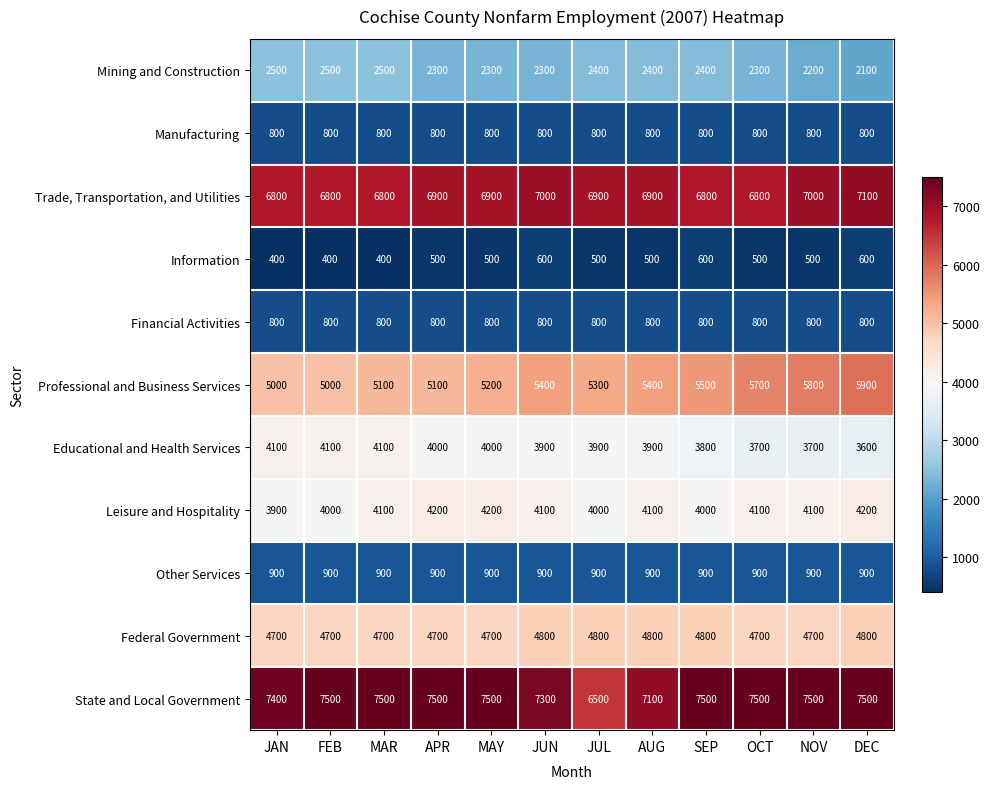

What is the average value of the Information series?

500